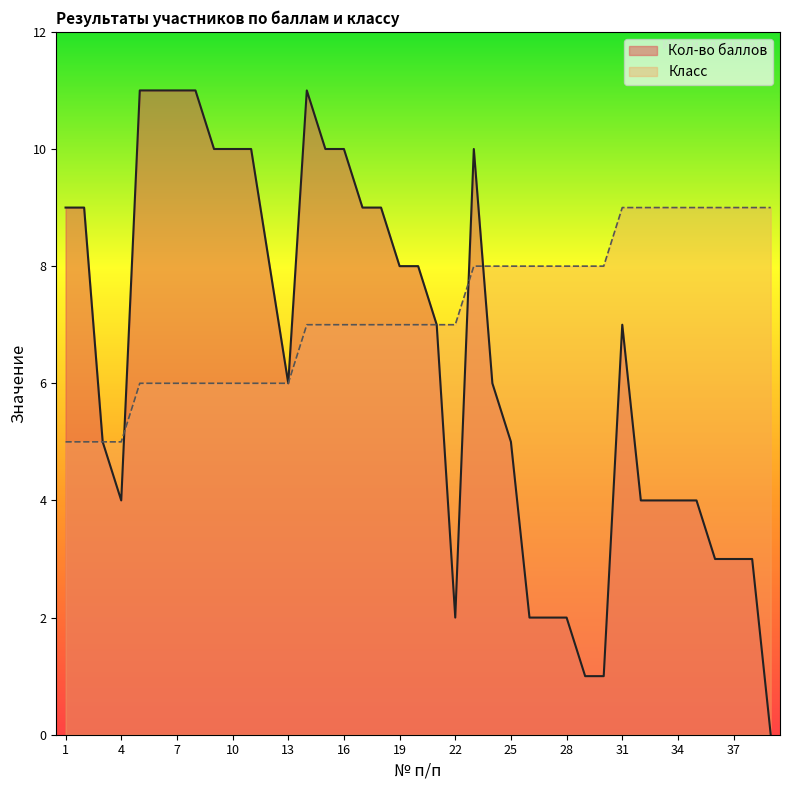

List the labels in order of Кол-во баллов value, smallest first.

39, 29, 30, 22, 26, 27, 28, 36, 37, 38, 4, 32, 33, 34, 35, 3, 25, 13, 24, 21, 31, 12, 19, 20, 1, 2, 17, 18, 9, 10, 11, 15, 16, 23, 5, 6, 7, 8, 14